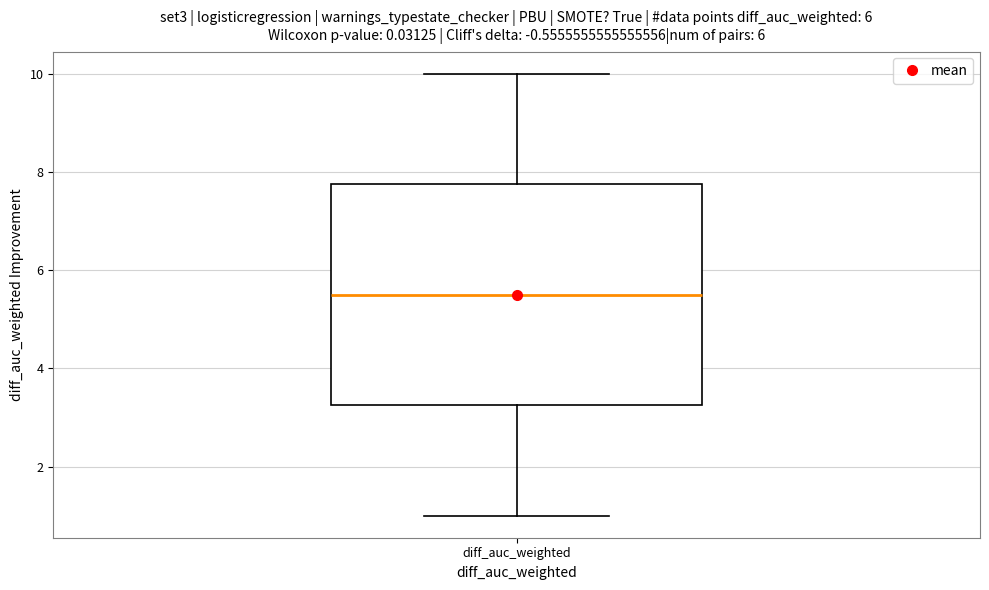

Read this box plot against the y-axis: the position of the median line, the range covered by the box, and the ends of both whiskers. The values are not printed on the chart, so give them approximately, as read against the axis.

median 5.6, box 3.2 to 7.8, whiskers 1.0 to 10.0